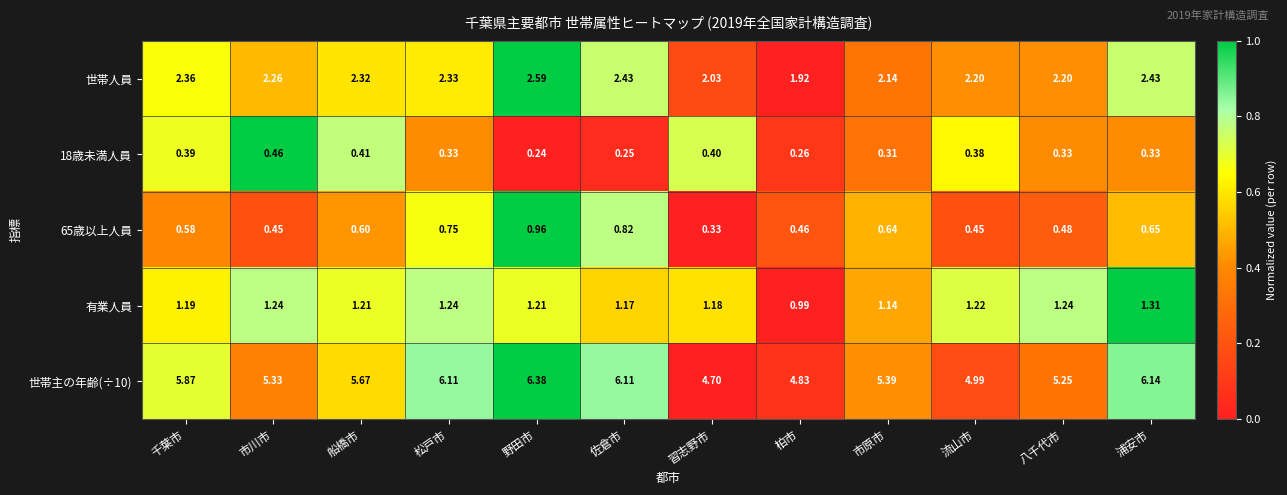

Which series changed the most between 松戸市 and 佐倉市?

世帯人員